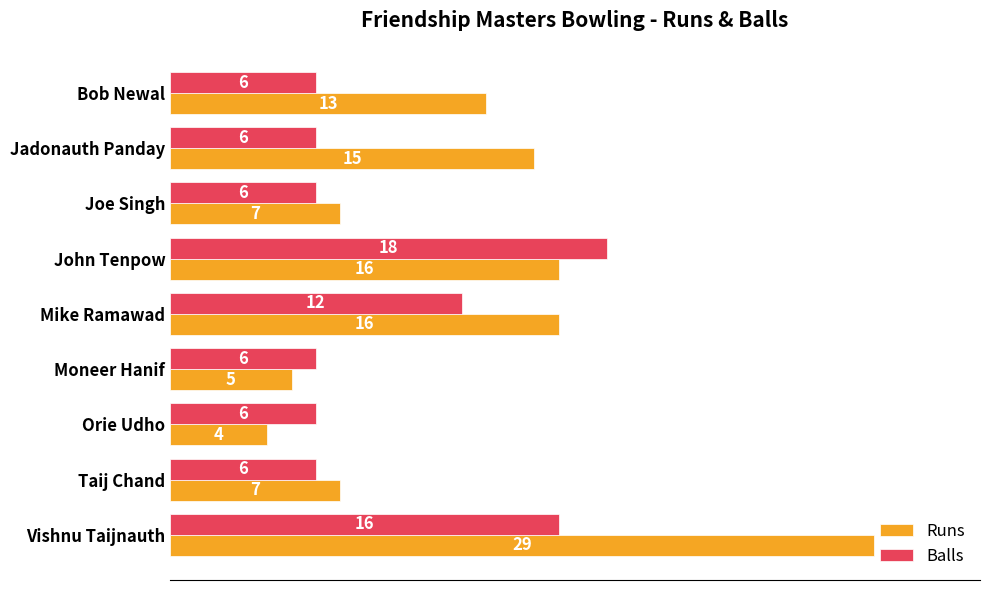

How many Balls values are between 6 and 12?

7